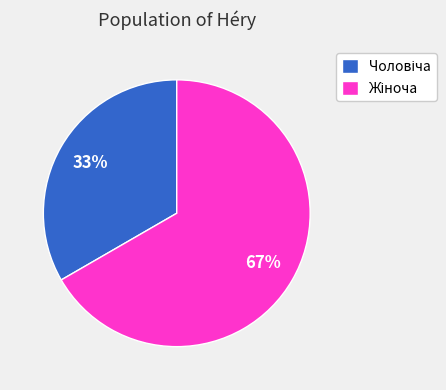

Is there any slice that represents more than half of the pie?

Yes